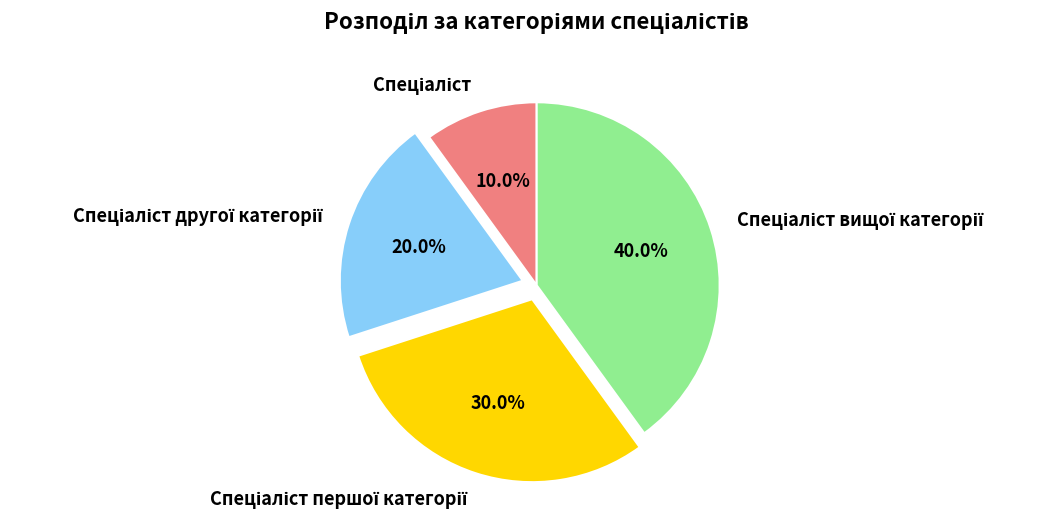

Is there any slice that represents more than half of the pie?

No